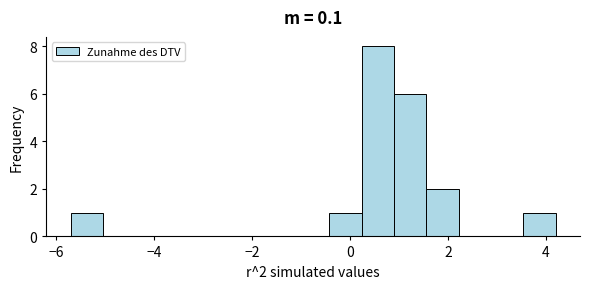

Around what value on the x-axis is the tallest bar? Give the approximate position of its centre, as read against the axis.

0.6